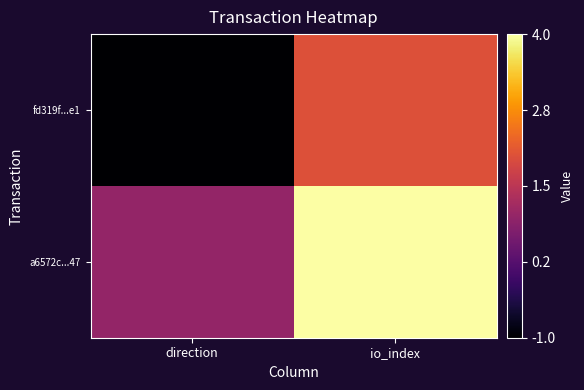

Reading right to left, extract all data points from this chart.

fd319f...e1: io_index=2	direction=-1
a6572c...47: io_index=4	direction=1